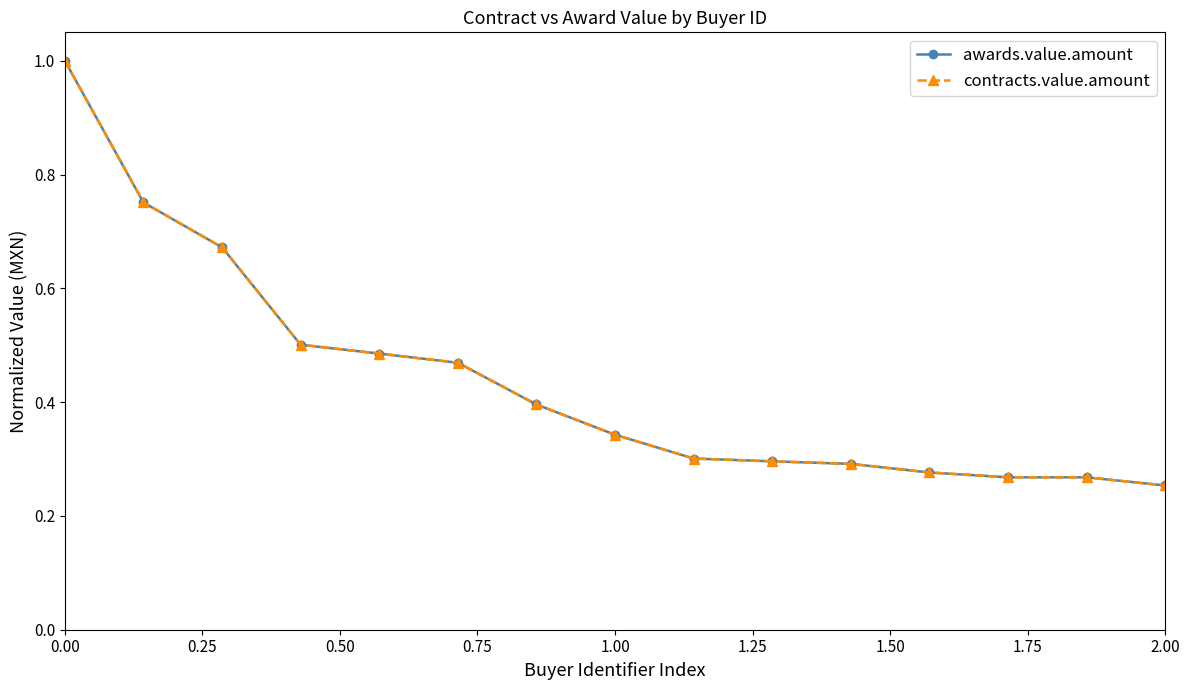

Which series has the largest range (max minus min)?

awards.value.amount